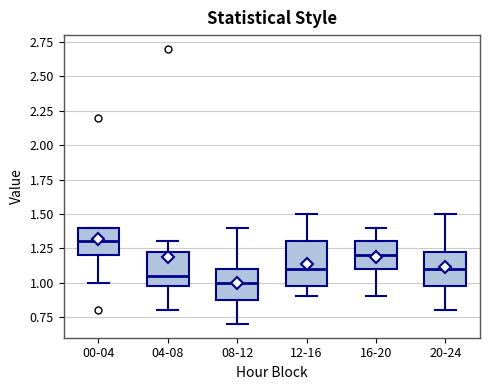

Comparing the boxes themselves (not the whiskers), which one is the tallest?

12-16